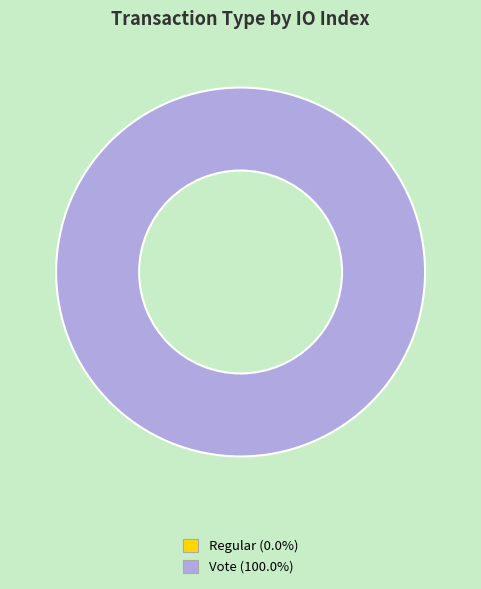

What percentage is the Vote (io_index=2) slice, to the nearest percent?

100%